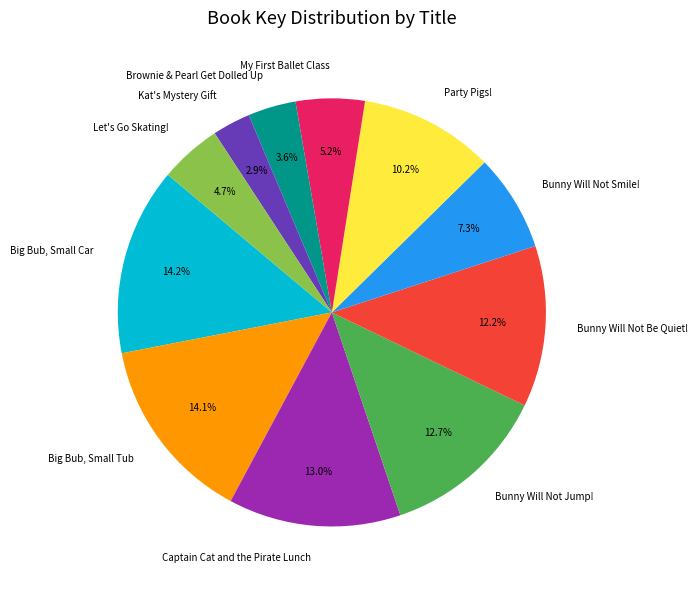

How many segments does this pie chart have?

11